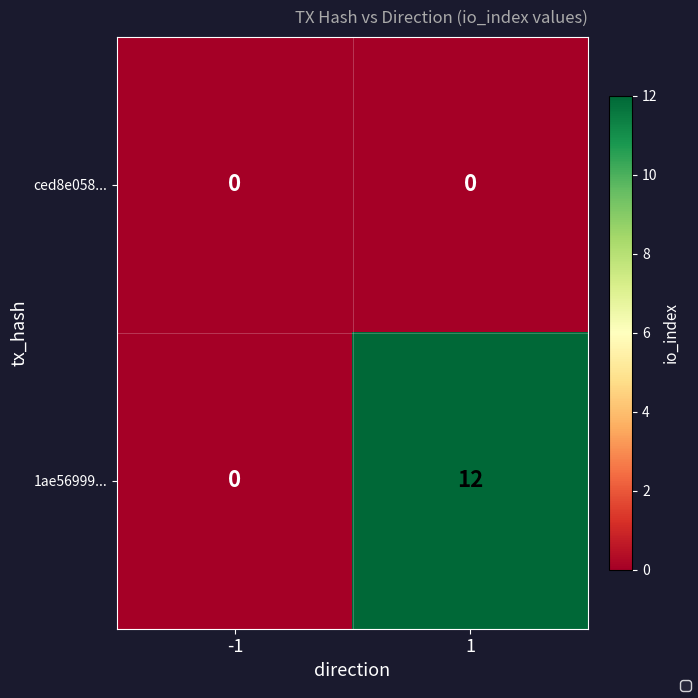

What is the difference between the 1ae56999... values at -1 and 1?

12